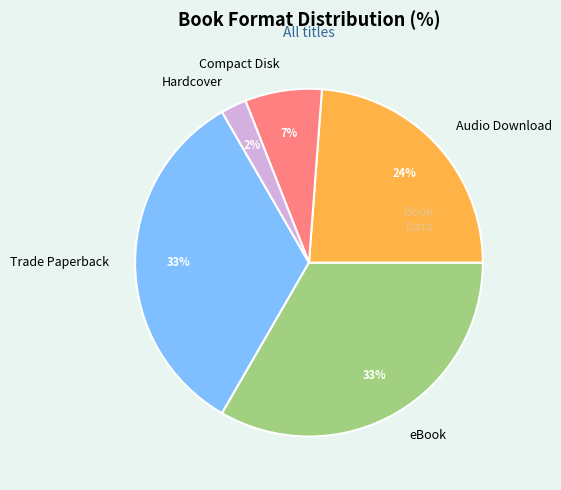

Which category has the smallest portion of the pie?

Hardcover